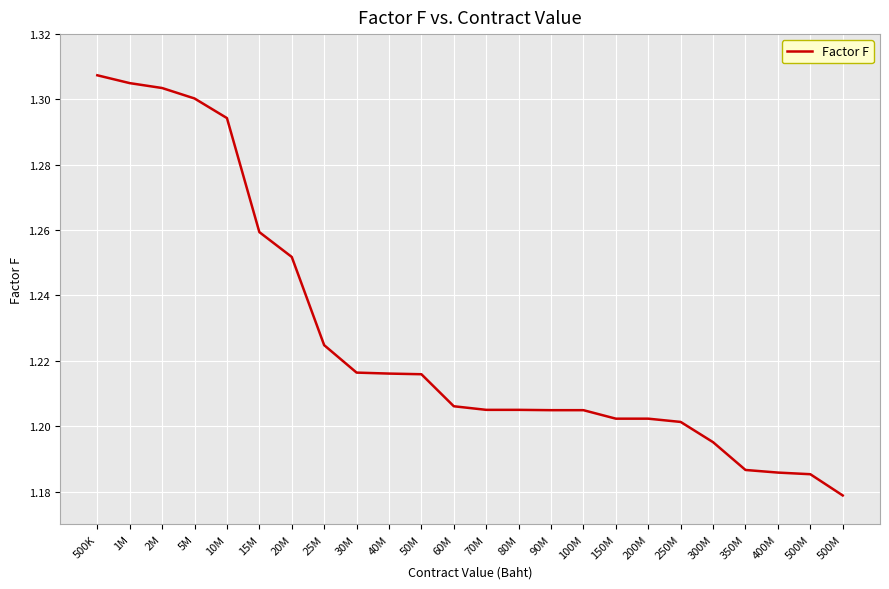

Is this an area chart (filled region under the line)?

No